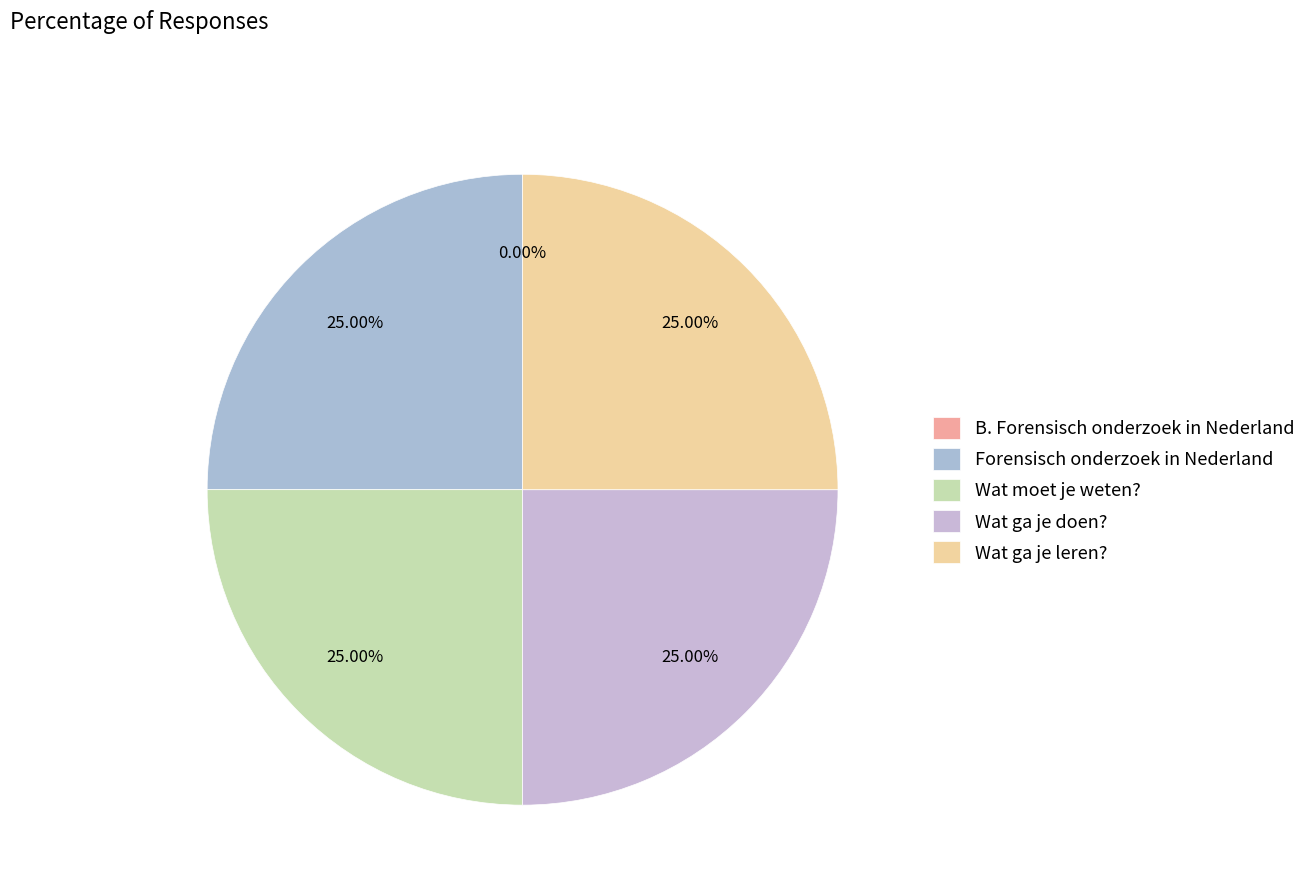

How many segments does this pie chart have?

5